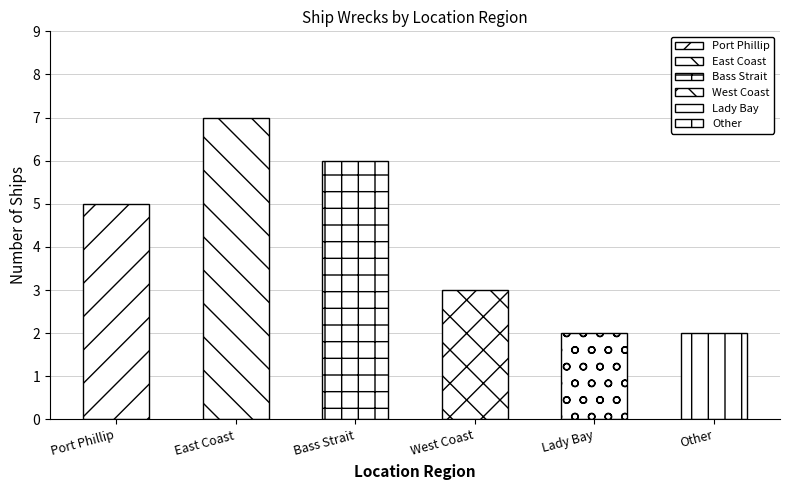

What is the value of the 2nd bar from the left?

7